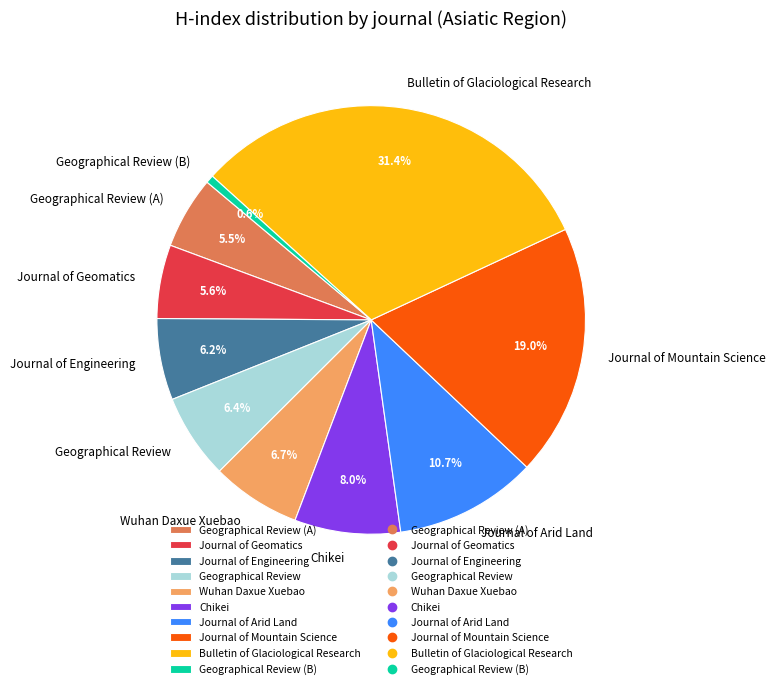

How many segments does this pie chart have?

10